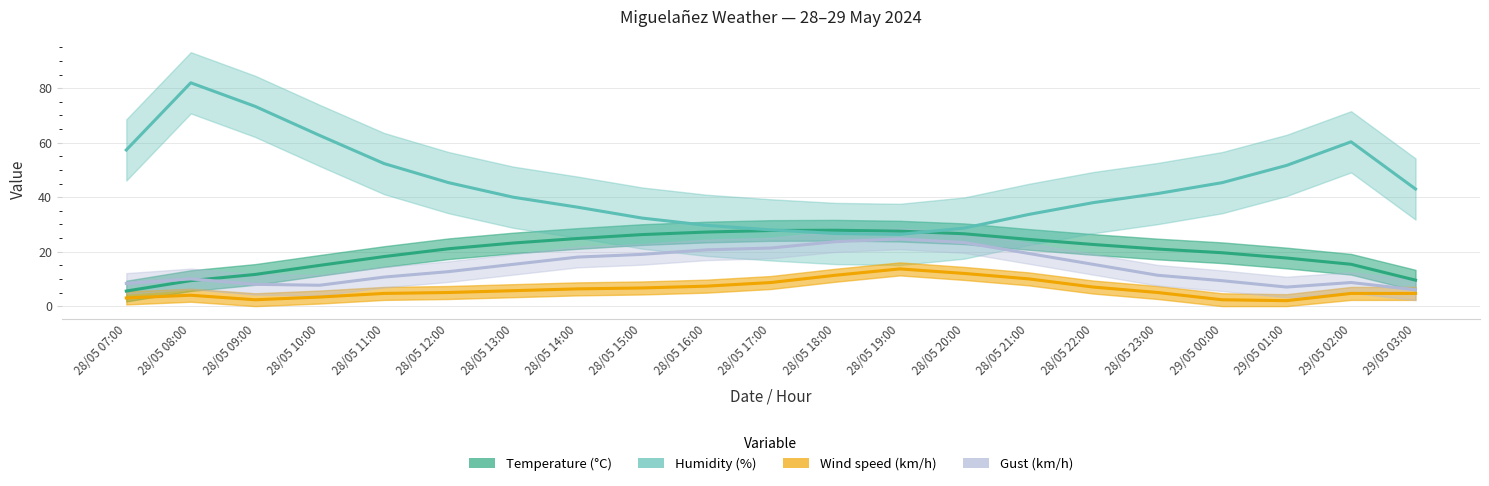

Reading right to left, extract all data points from this chart.

Temperature (°C): 9.5	15.4	17.7	19.6	21.0	22.6	24.5	26.6	27.5	27.9	27.8	27.2	26.3	24.8	23.2	21.1	18.2	15.0	11.6	9.4	5.5
Humidity (%): 43.0	60.3	51.7	45.3	41.3	38.0	33.7	28.7	26.3	26.7	28.0	29.7	32.3	36.3	40.0	45.3	52.3	62.7	73.3	82.0	57.3
Wind speed (km/h): 4.7	4.7	2.0	2.3	5.0	7.0	10.0	12.0	13.7	11.3	8.7	7.3	6.7	6.3	5.7	5.0	4.7	3.3	2.3	4.0	3.0
Gust (km/h): 6.0	8.7	7.0	9.3	11.3	15.3	19.3	23.3	24.7	23.7	21.3	20.7	19.0	18.0	15.3	12.7	10.7	7.7	8.0	10.0	8.3